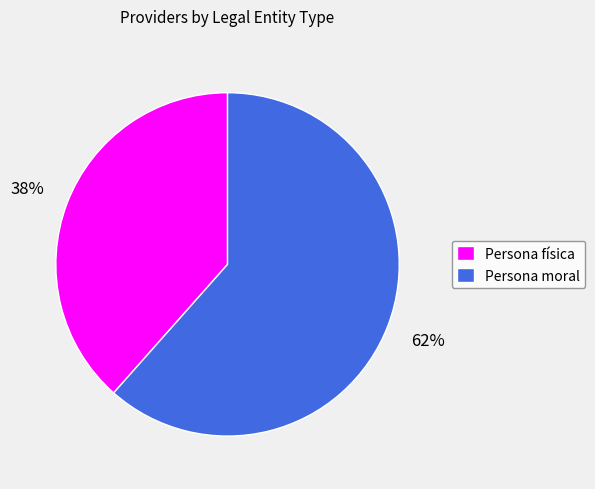

Which category accounts for the majority?

Persona moral